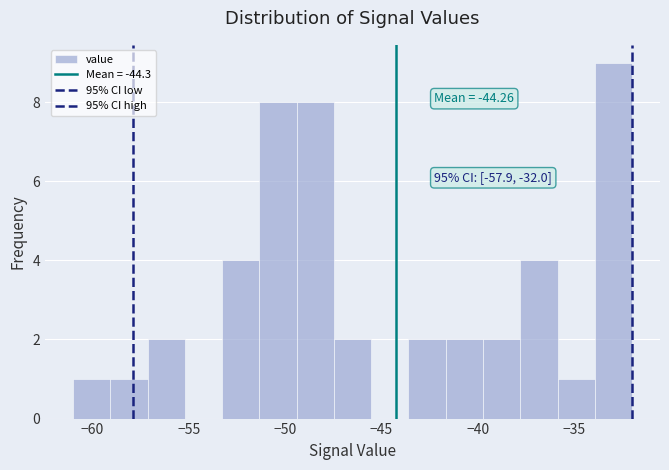

Read against the x-axis, roughly where is the centre of the tallest bar?

-33.0